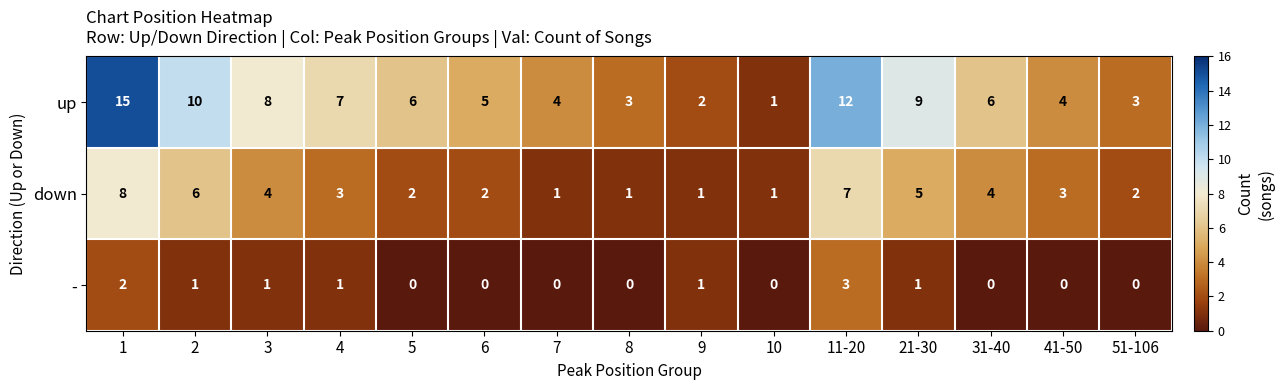

Where is up nearest to the value 8?

3